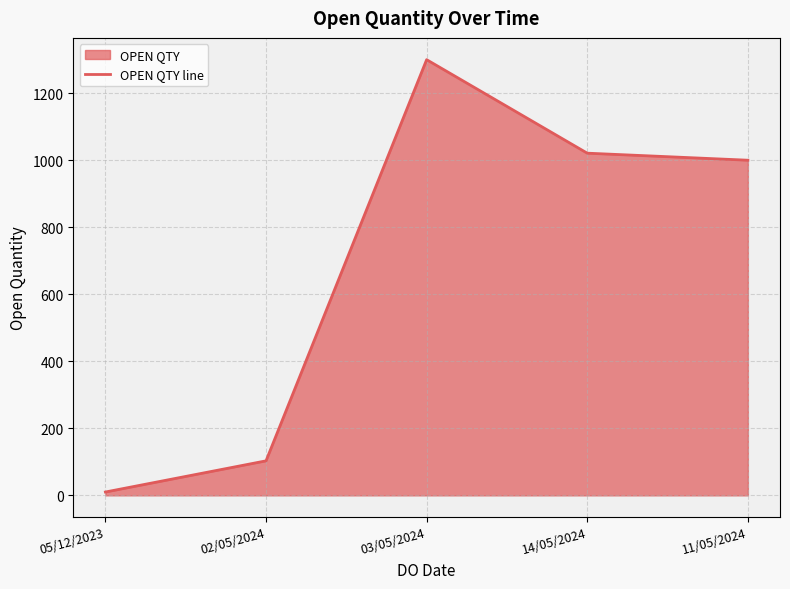

What is the label of the 5th point from the left?

11/05/2024